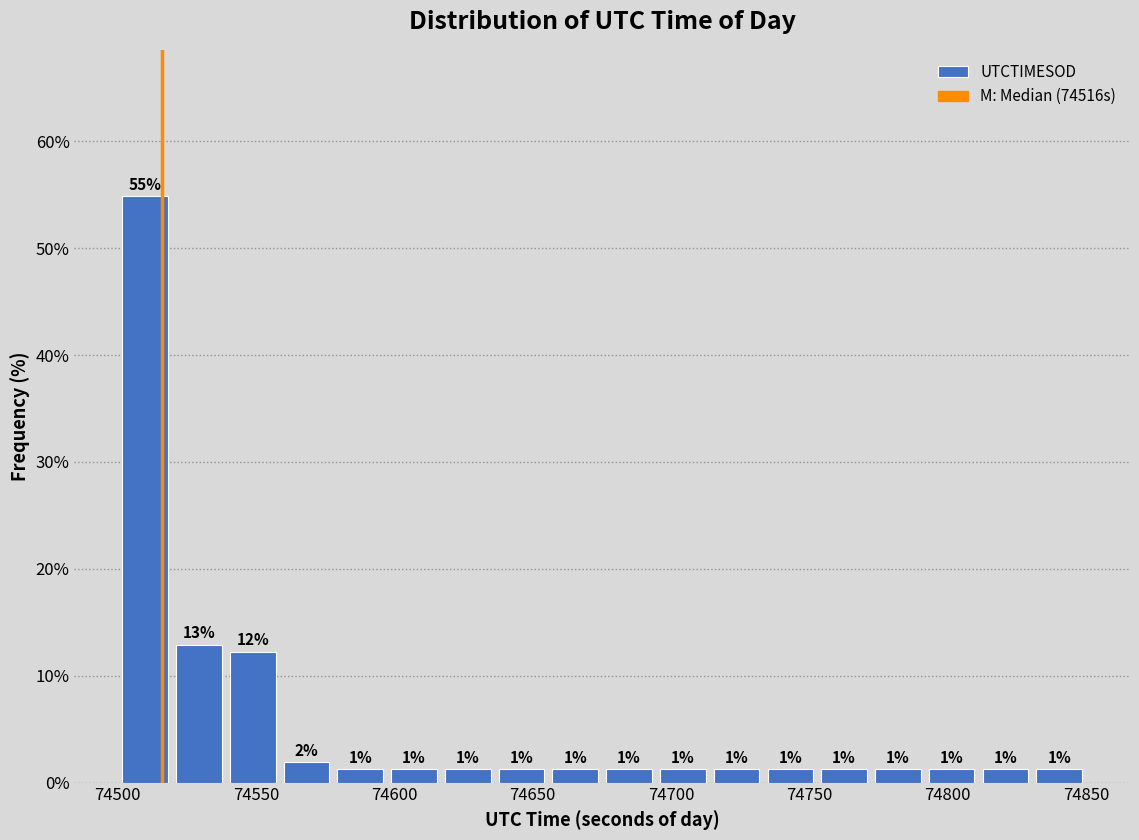

Read against the x-axis, roughly where is the centre of the tallest bar?

74510